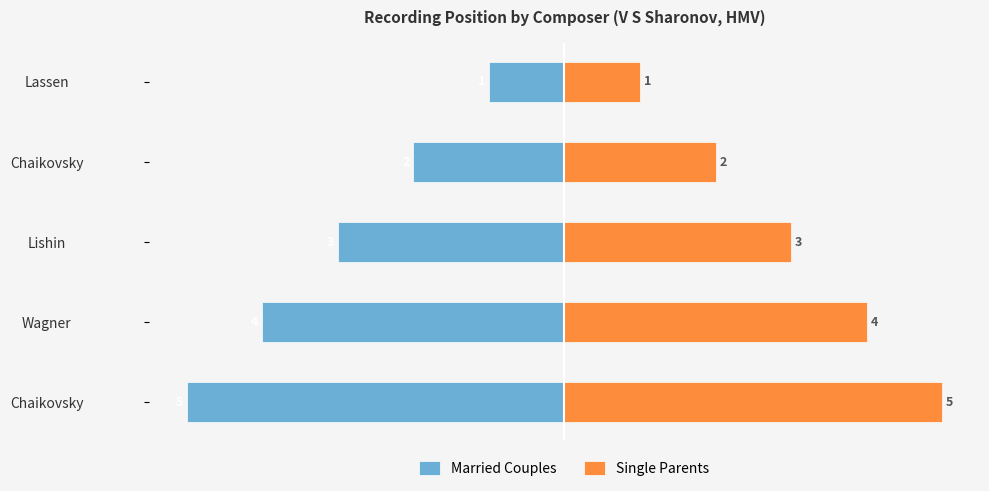

What is the difference between the maximum and minimum values in the Single Parents series?

4